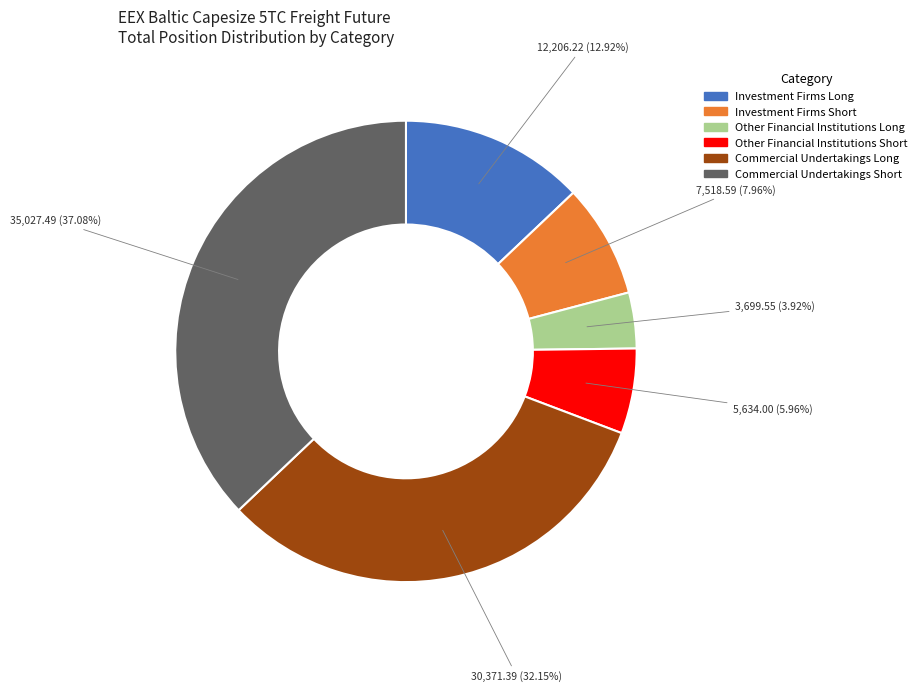

What is the total percentage of Commercial Undertakings Long and Other Financial Institutions Long?

36.1%